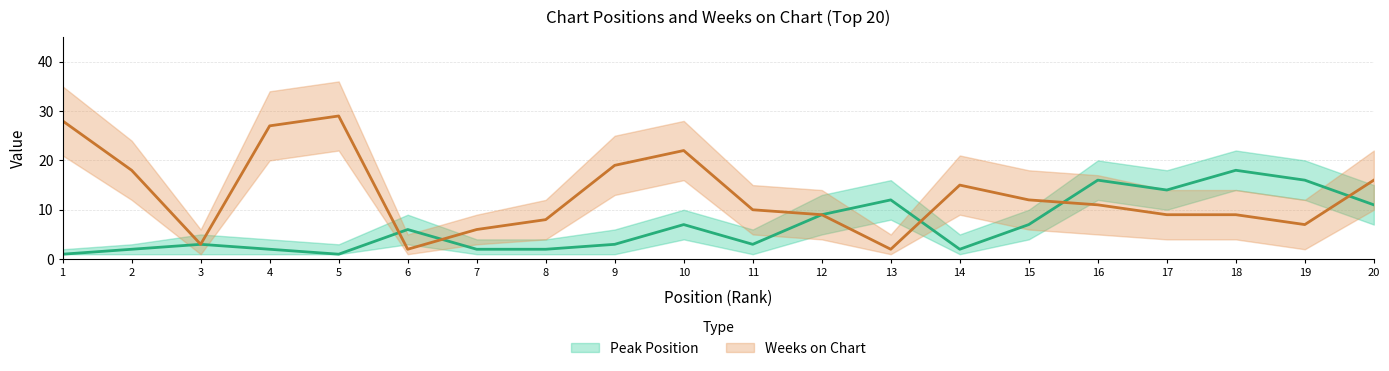

Is it true that Weeks on Chart upper equals 9 at 7?

True